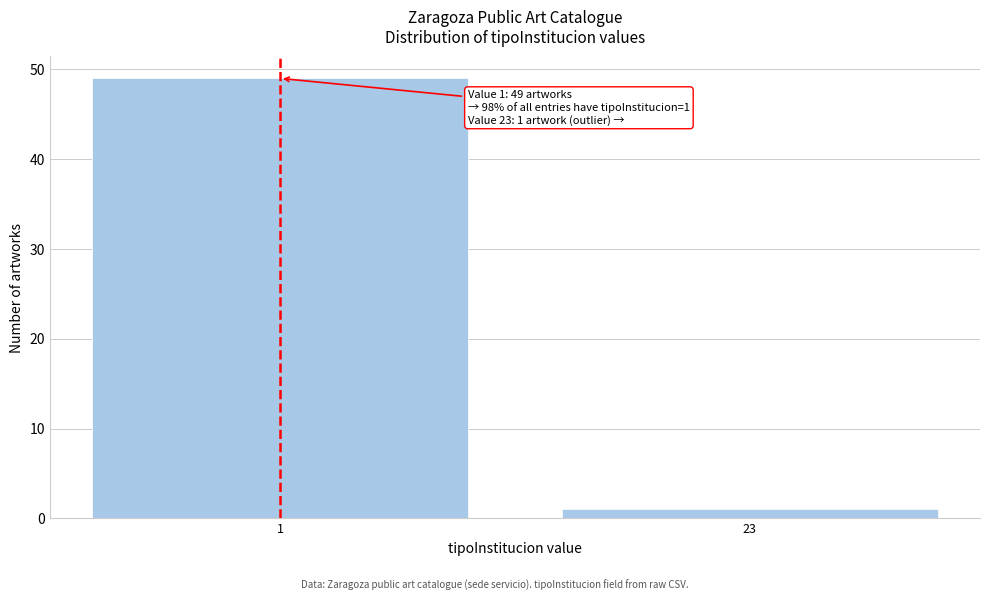

Reading right to left, transcribe all the data shown in this chart.

1	49